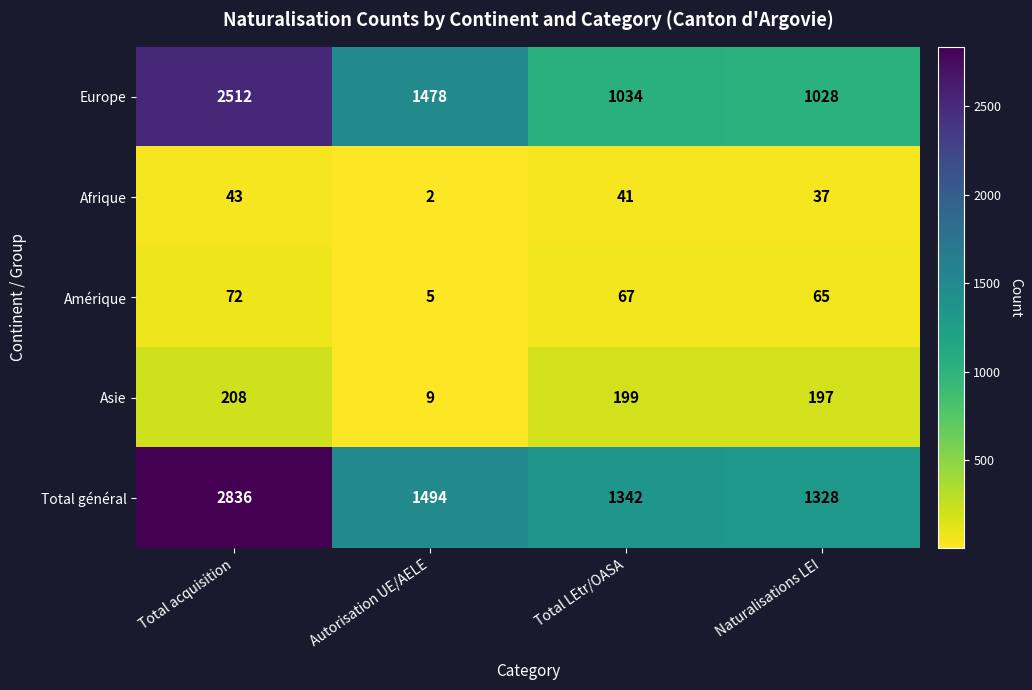

What is the spread (max minus min) of values at Naturalisations LEI?

1291